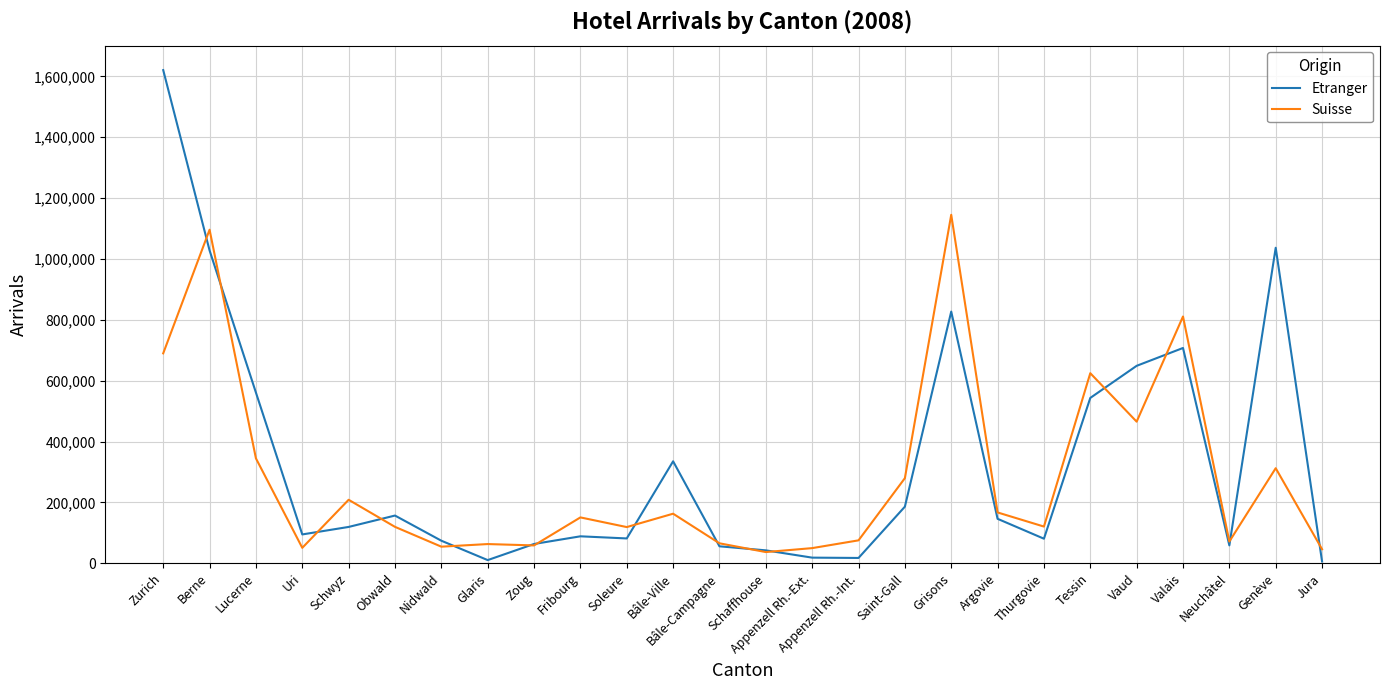

How many lines are shown in the chart?

2